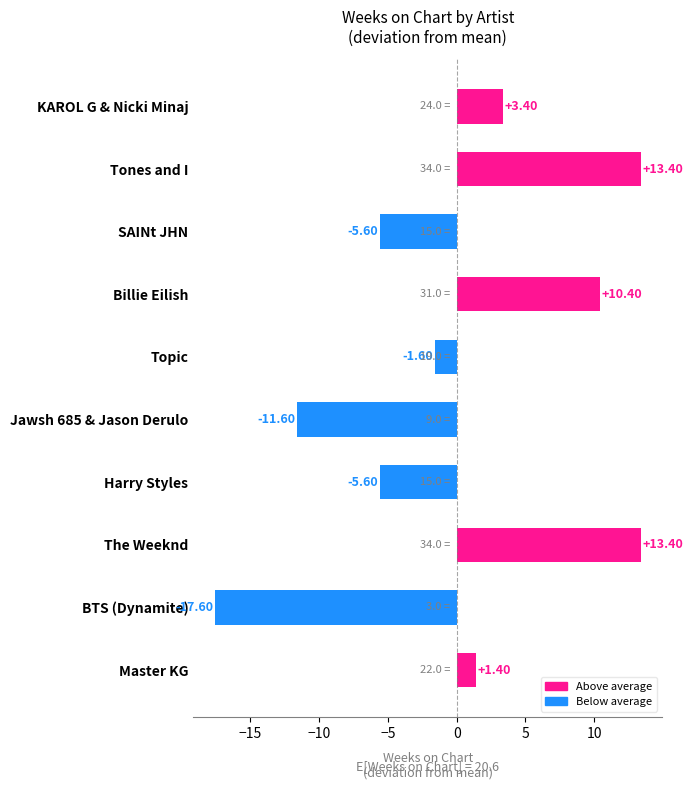

How many bars are there in total?

10